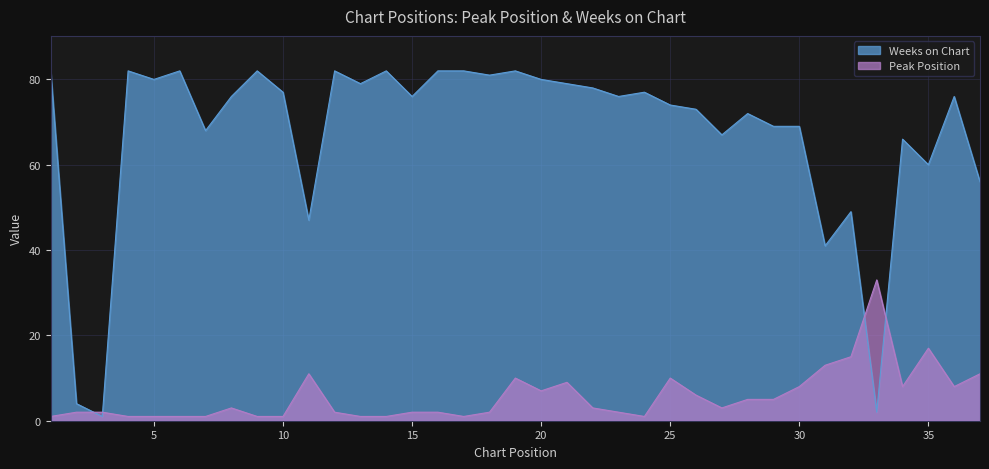

True or false: Peak Position has a value of 33 at 33.

True